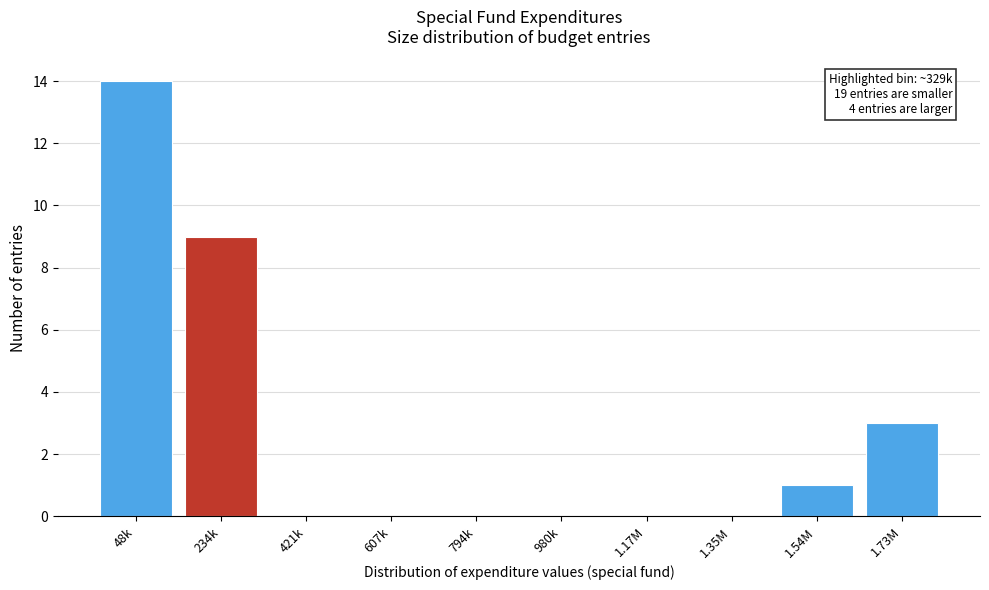

Reading left to right, transcribe all the data shown in this chart.

48k=14	234k=9	421k=0	607k=0	794k=0	980k=0	1.17M=0	1.35M=0	1.54M=1	1.73M=3